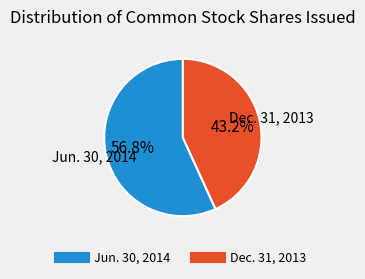

To the nearest percent, what is the average slice percentage?

50%